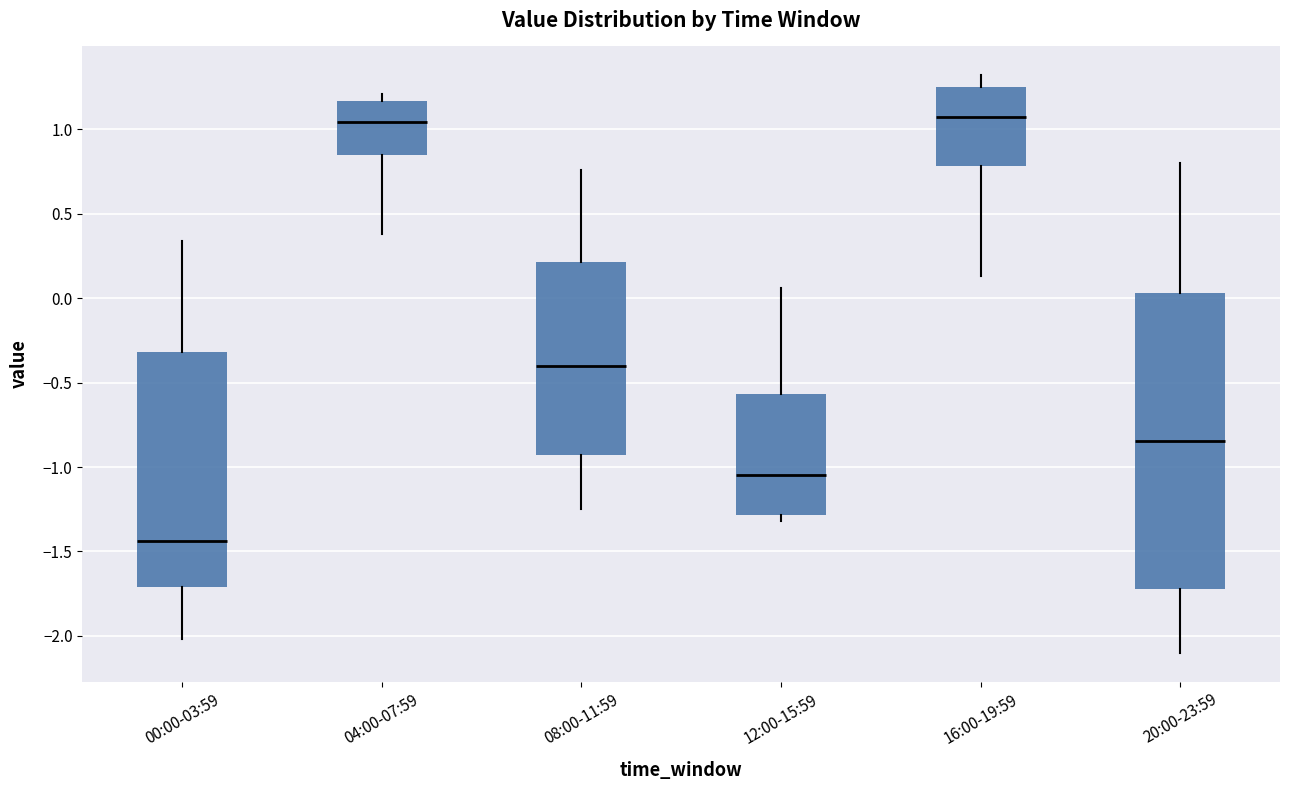

Reading left to right, read every box against the y-axis: the position of its median line, the range the box covers, and the ends of its whiskers. The values are not printed on the chart, so give them approximately, as read against the axis.

00:00-03:59: median -1.45, box -1.70 to -0.30, whiskers -2.00 to 0.35
04:00-07:59: median 1.05, box 0.85 to 1.15, whiskers 0.40 to 1.20
08:00-11:59: median -0.40, box -0.95 to 0.20, whiskers -1.25 to 0.75
12:00-15:59: median -1.05, box -1.30 to -0.55, whiskers -1.30 (just below the box's lower edge) to 0.05
16:00-19:59: median 1.10, box 0.80 to 1.25, whiskers 0.15 to 1.30
20:00-23:59: median -0.85, box -1.70 to 0.05, whiskers -2.10 to 0.80